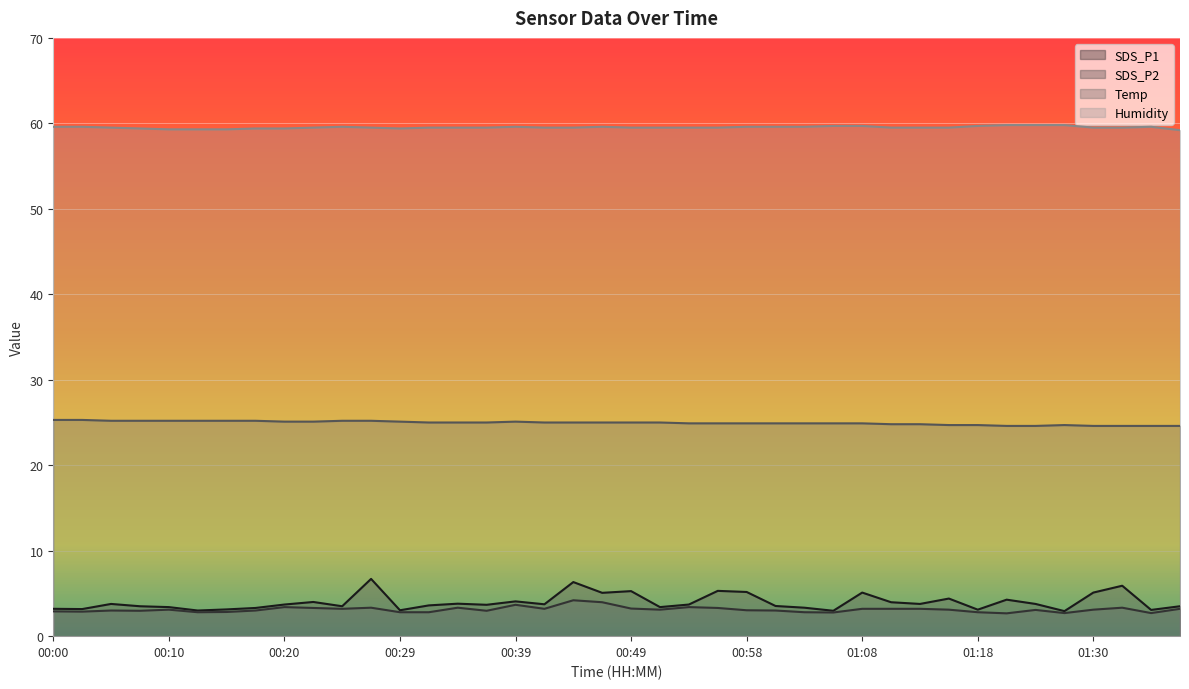

Count the number of categories in the chart.

40